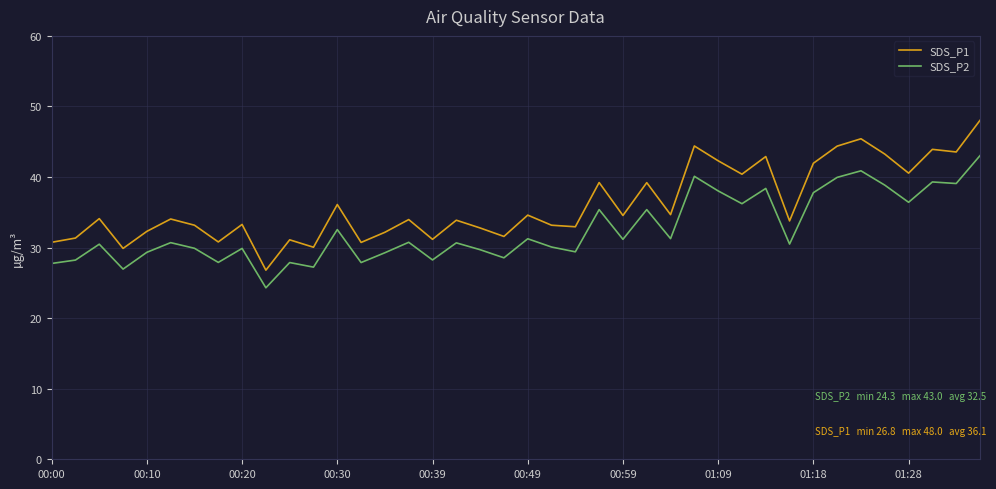

Rank the series by their average value, from highest to lowest.

SDS_P1, SDS_P2